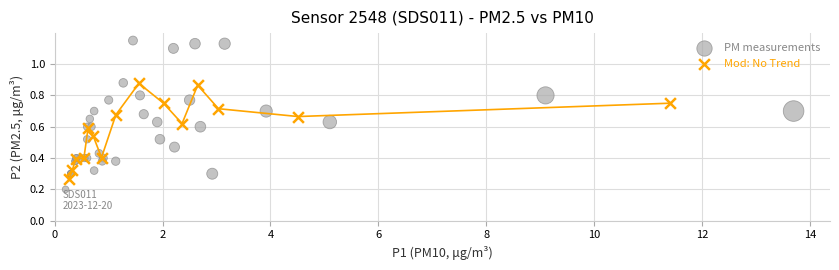

Which series reaches the maximum Y coordinate?

PM measurements